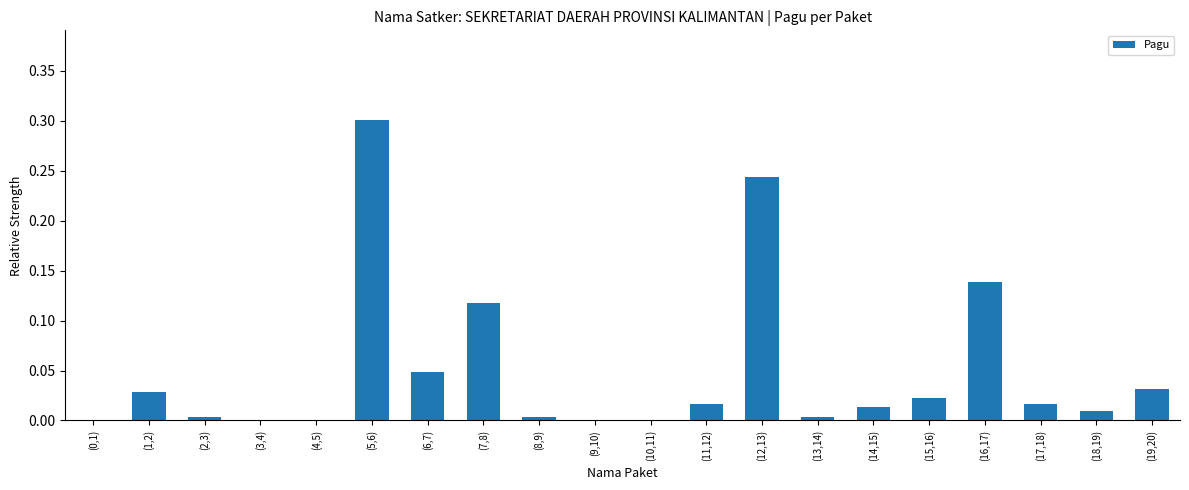

Which category has the highest value across all series?

(5,6)